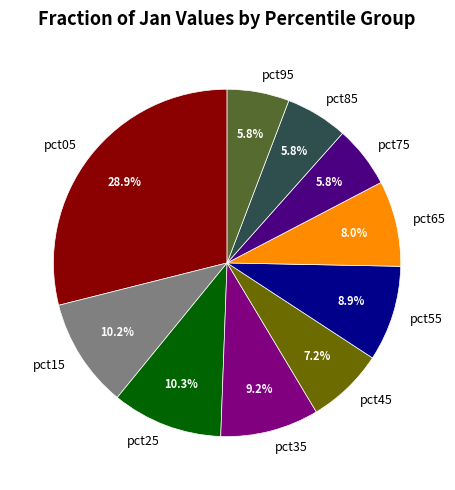

Is it true that pct15 is 10% of the pie?

True